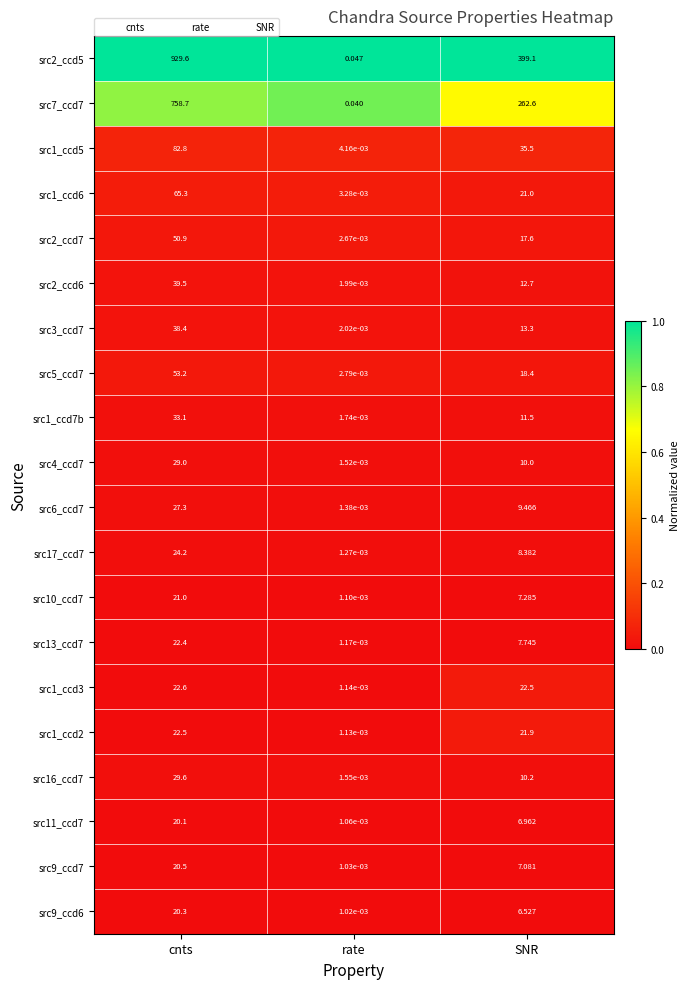

At which label does src10_ccd7 first exceed 7?

cnts